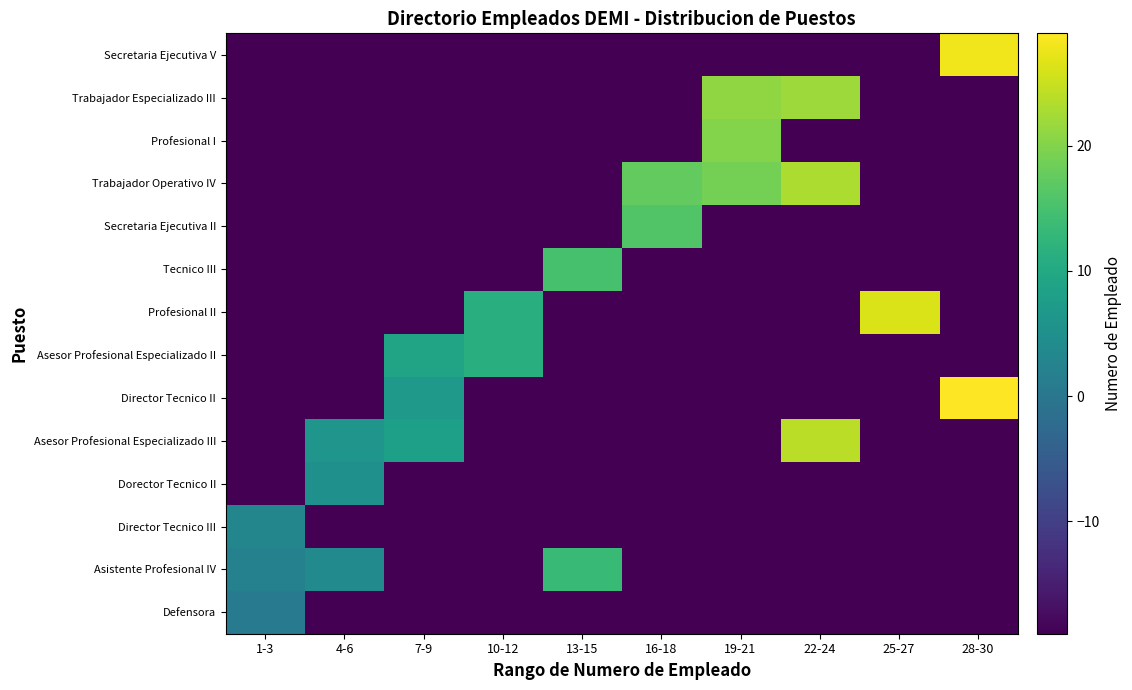

At which category is the sum across all series the highest?

22-24